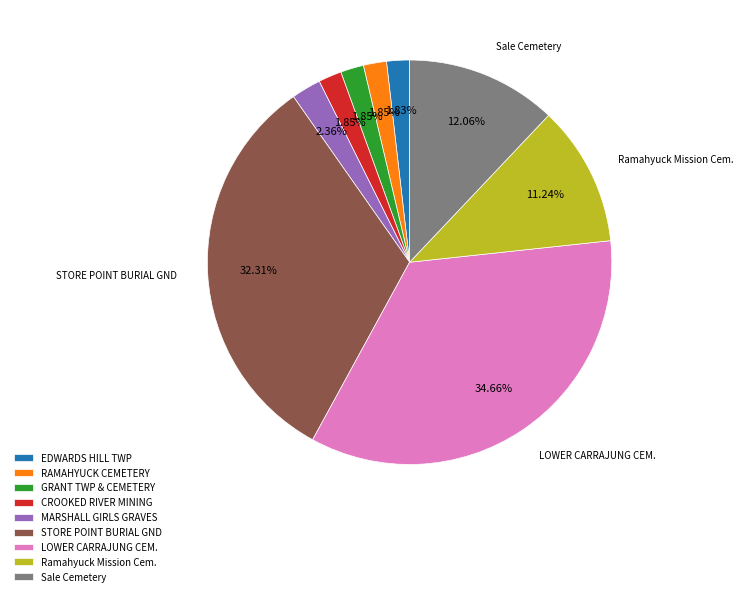

Between Ramahyuck Mission Cem. and MARSHALL GIRLS GRAVES, which is larger?

Ramahyuck Mission Cem.